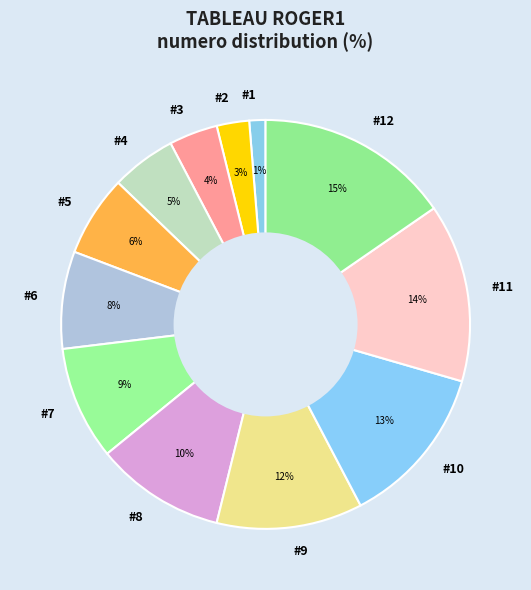

How many slices are in this pie chart?

12